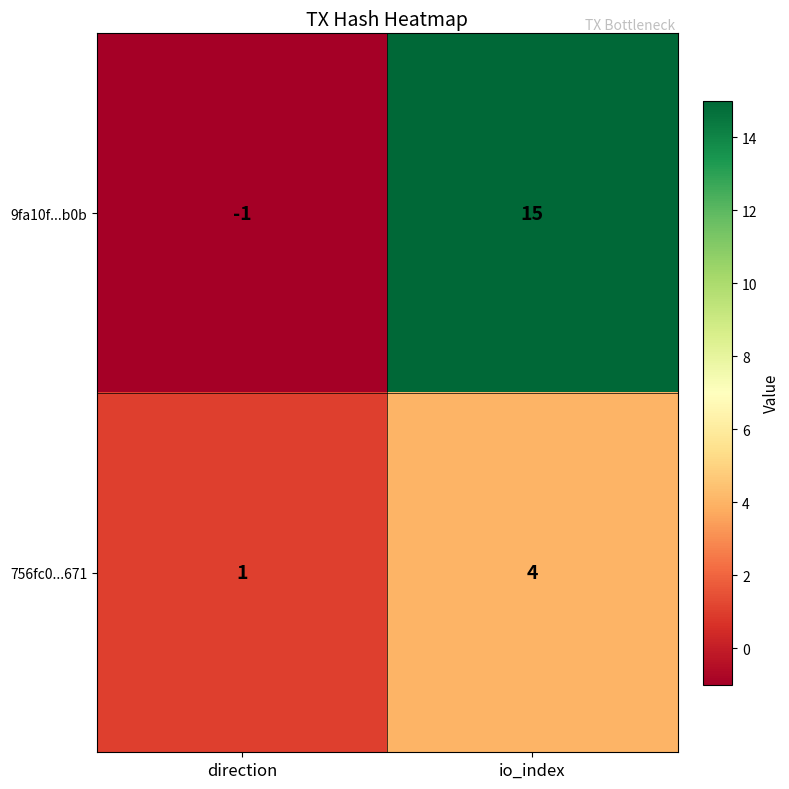

Reading left to right, what are all the values shown in this chart?

9fa10f...b0b: direction=-1	io_index=15
756fc0...671: direction=1	io_index=4